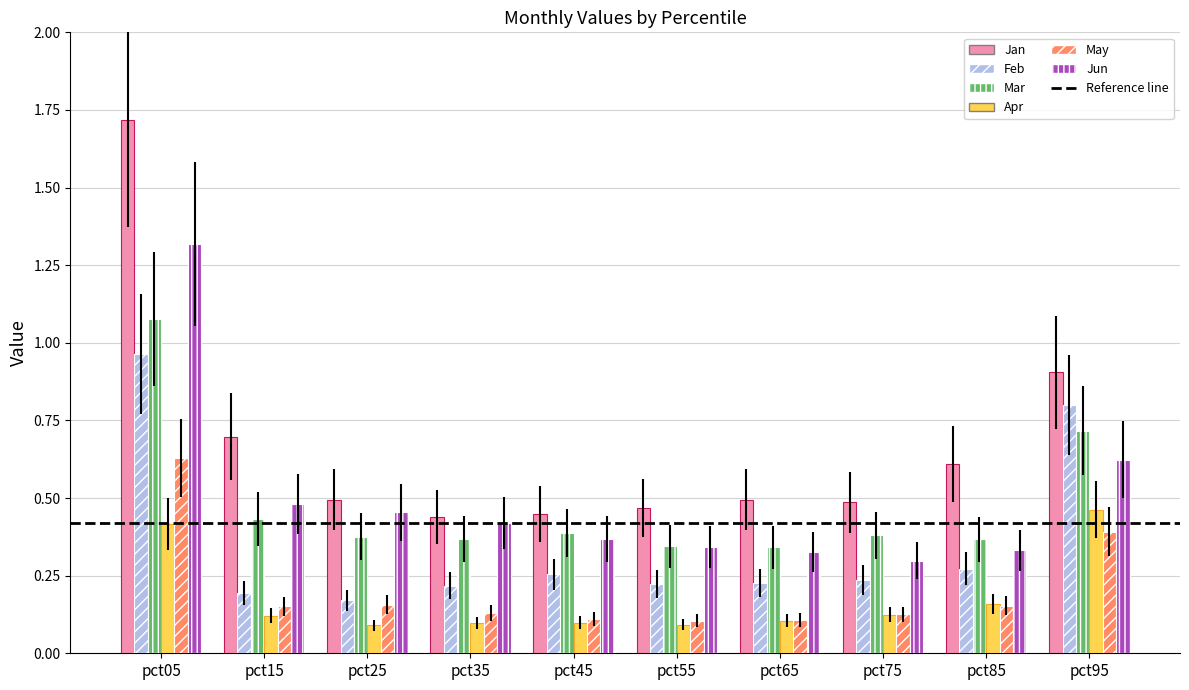

Which series has the widest spread of values?

Jan